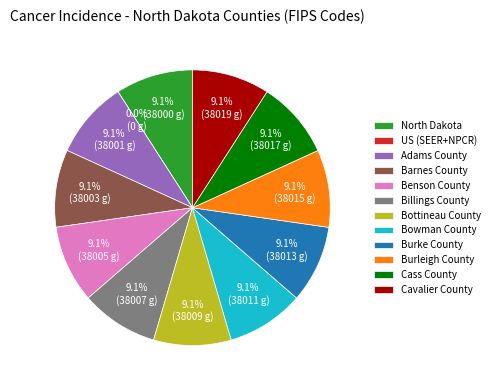

True or false: North Dakota accounts for 9% of the total.

True